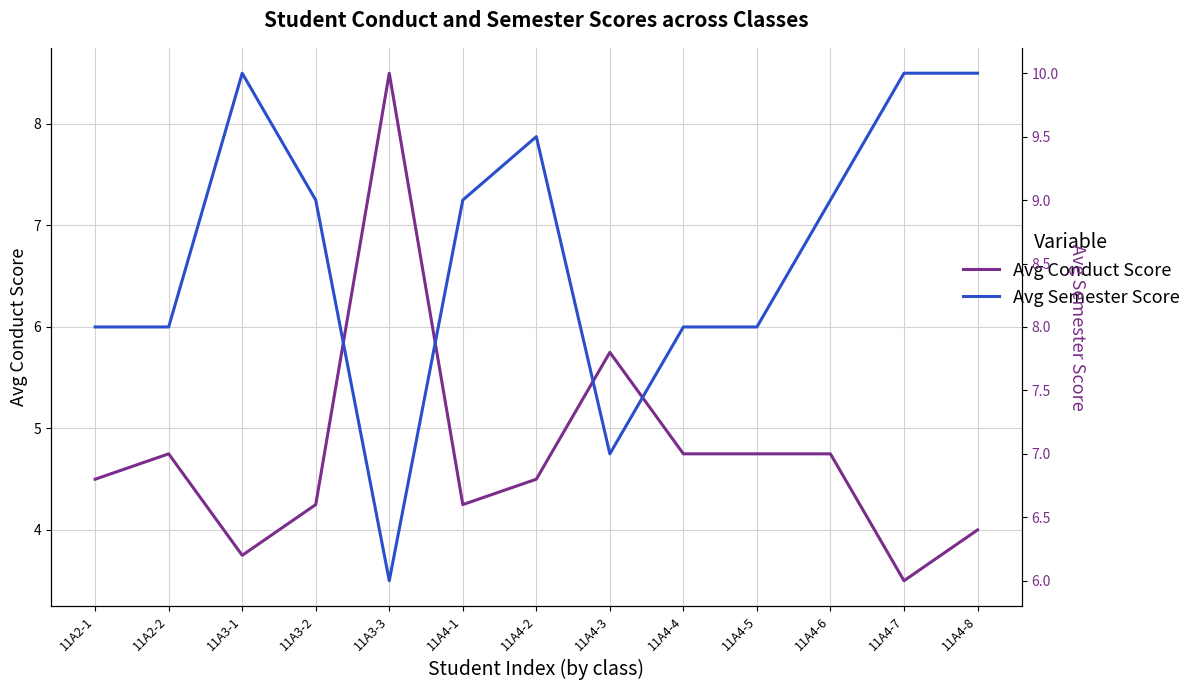

True or false: Avg Semester Score has a value of 7.0 at 11A4-3.

True